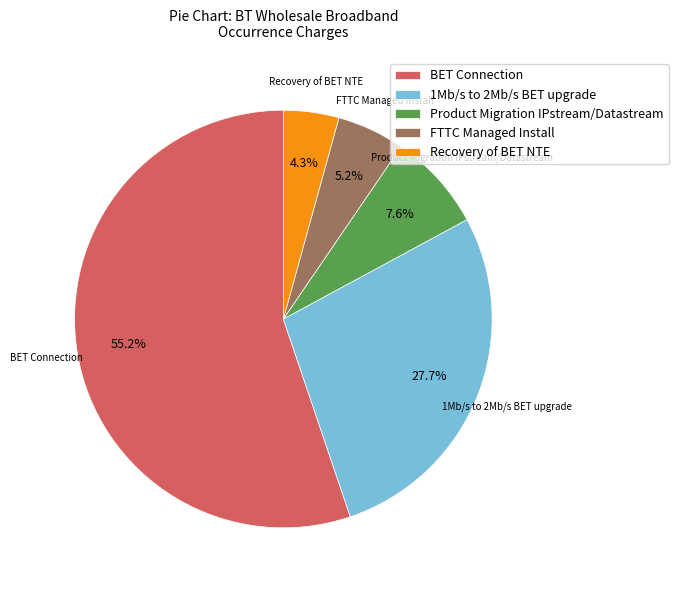

Is the sum of FTTC Managed Install and Product Migration IPstream/Datastream greater than half?

No